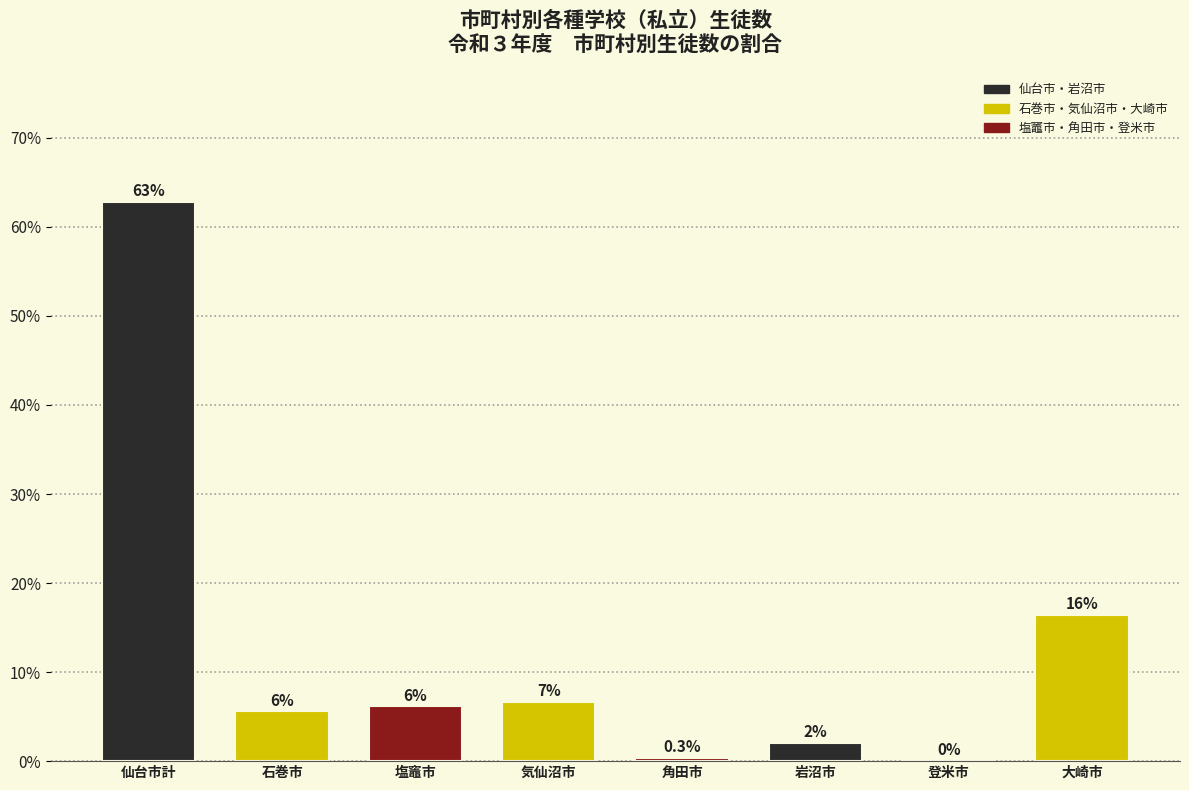

Reading right to left, transcribe all the data shown in this chart.

大崎市=16.4	登米市=0.0	岩沼市=2.0	角田市=0.3	気仙沼市=6.7	塩竈市=6.2	石巻市=5.6	仙台市計=62.8